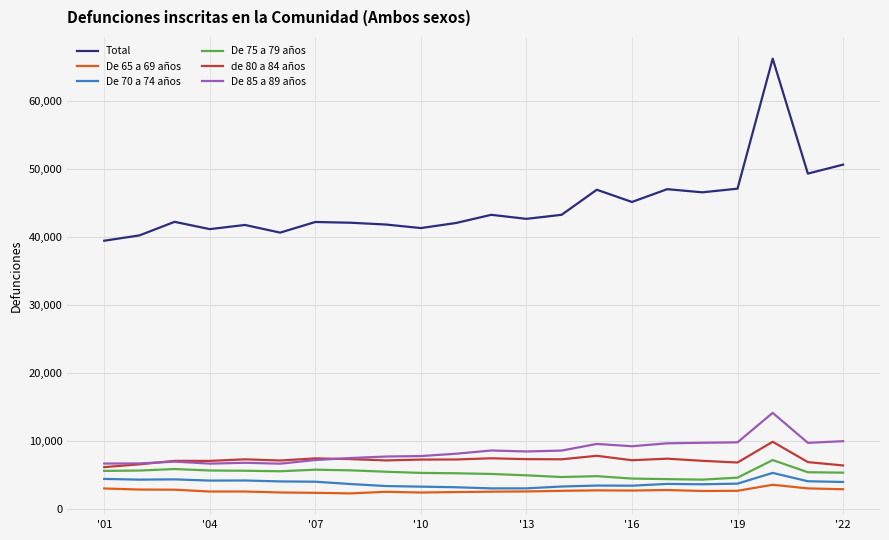

How many values in the De 75 a 79 años series are below 5362?

11